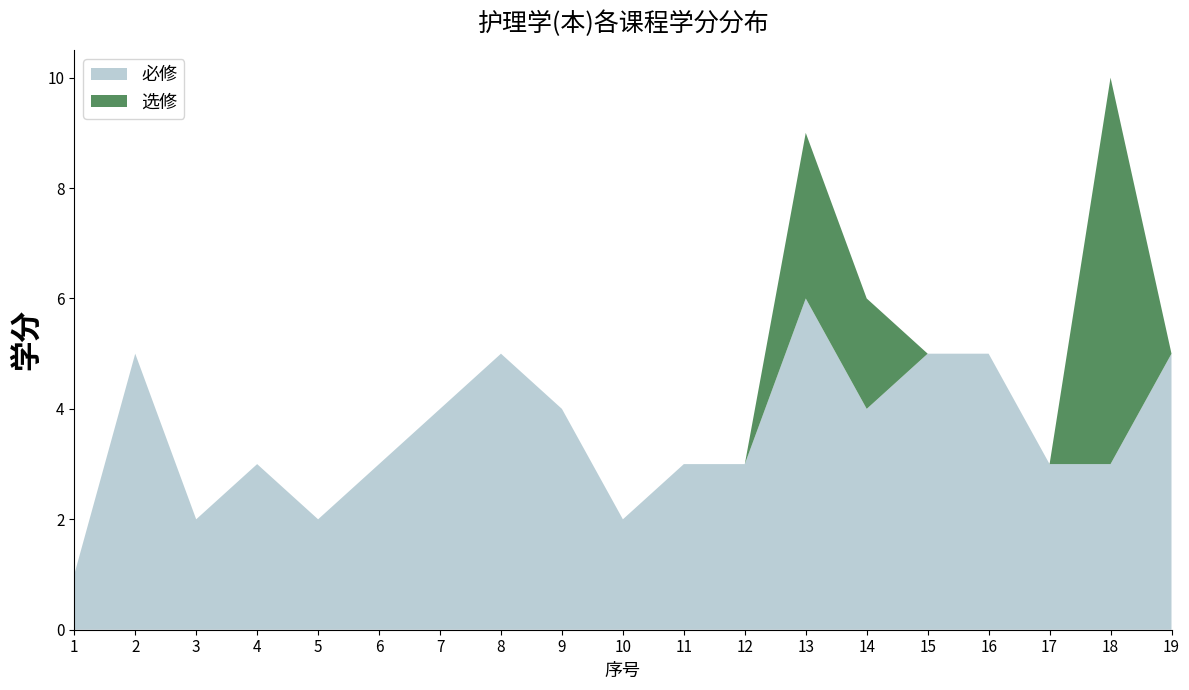

Reading left to right, extract all data points from this chart.

必修: 1=1	2=5	3=2	4=3	5=2	6=3	7=4	8=5	9=4	10=2	11=3	12=3	13=6	14=4	15=5	16=5	17=3	18=3	19=5
选修: 1=0	2=0	3=0	4=0	5=0	6=0	7=0	8=0	9=0	10=0	11=0	12=0	13=3	14=2	15=0	16=0	17=0	18=7	19=0